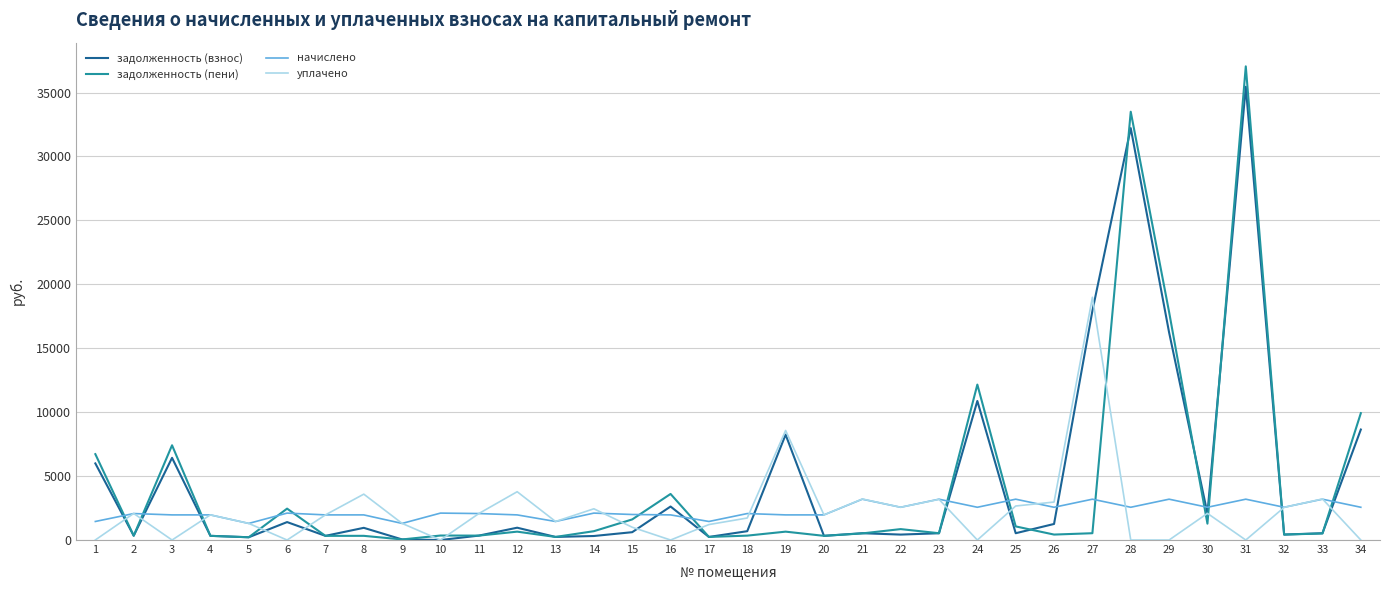

Where is the first local maximum for уплачено?

2